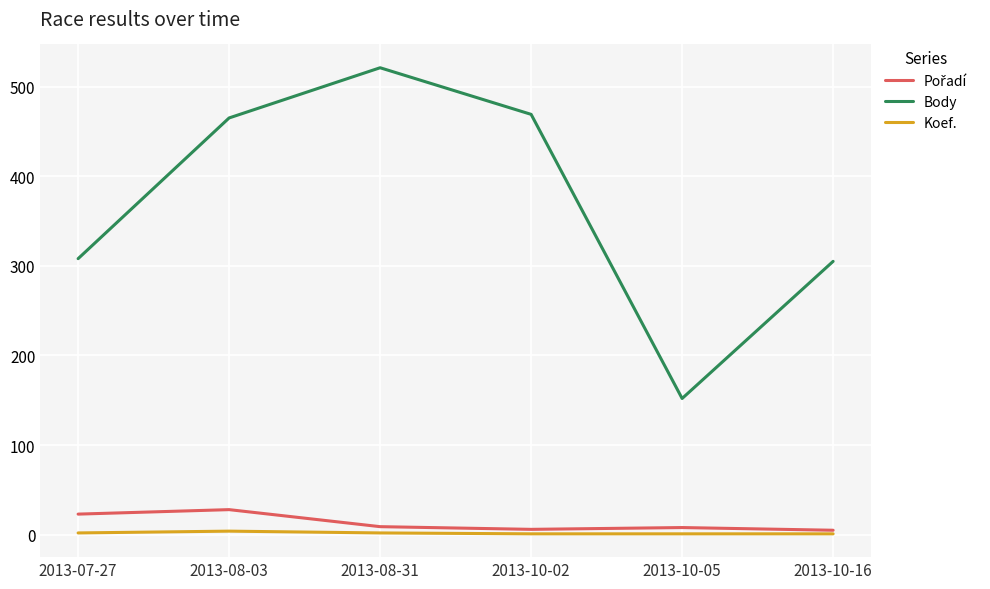

How many series are shown in this chart?

3